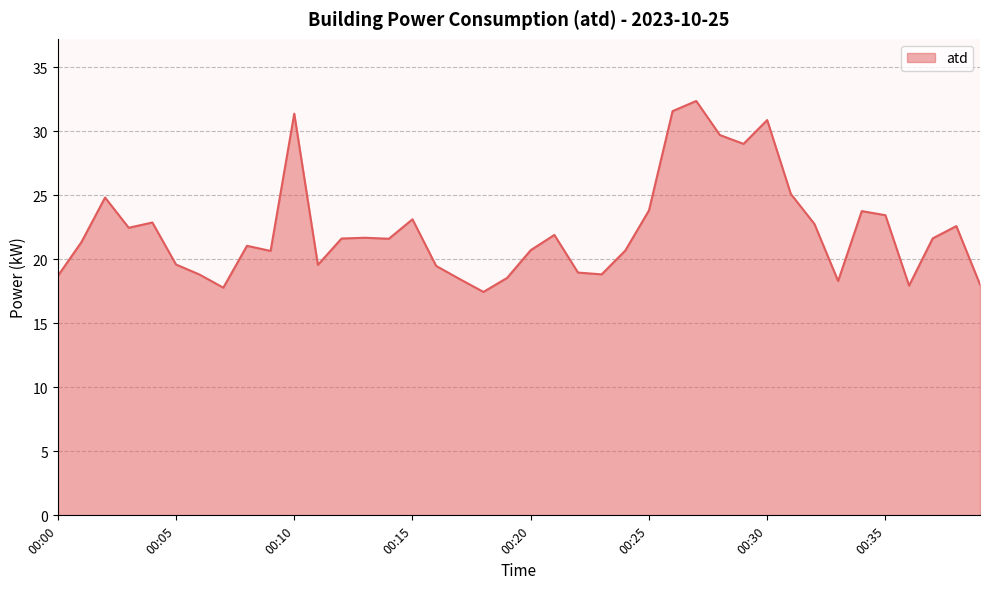

What is the greatest value displayed?

32.4